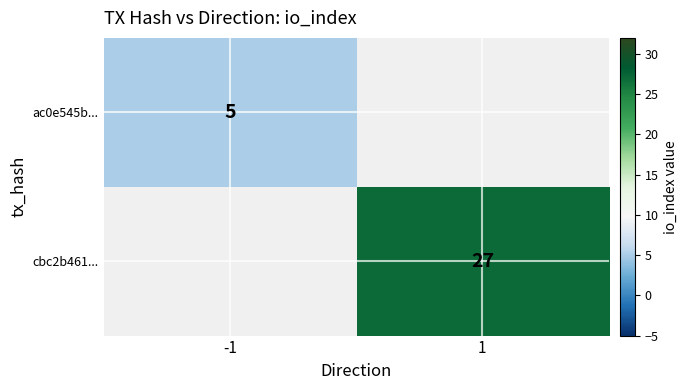

The ac0e545b... series shows 5 at -1. True or false?

True